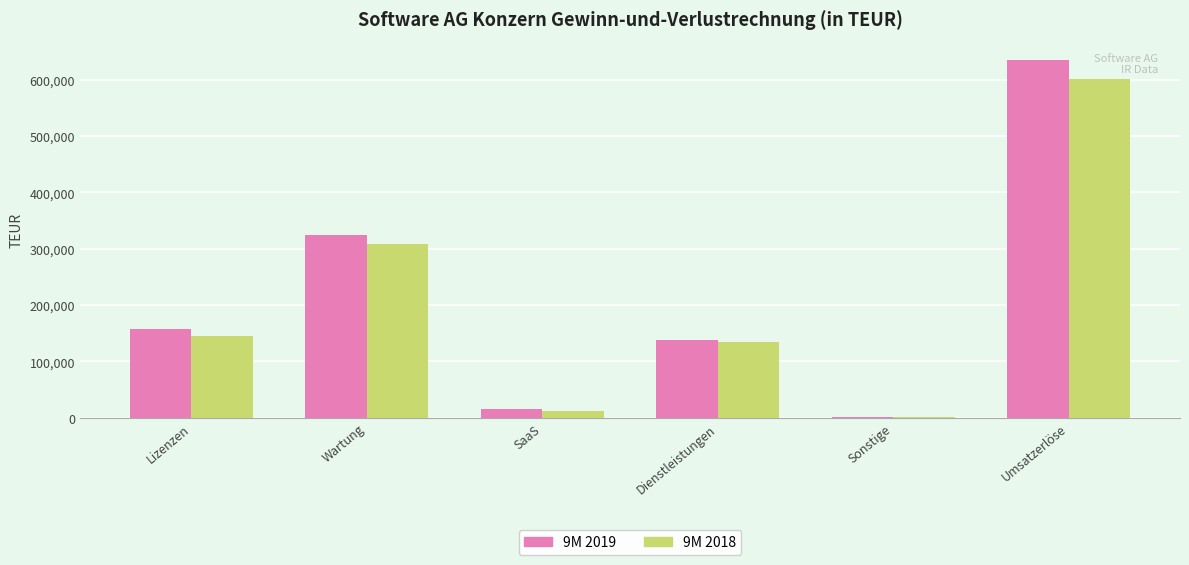

At which label is 9M 2019 closest to 318043?

Wartung